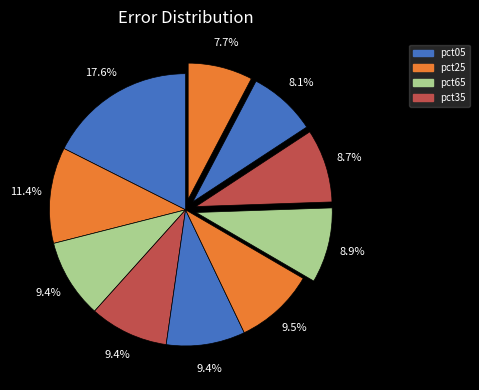

Is there any slice that represents more than half of the pie?

No